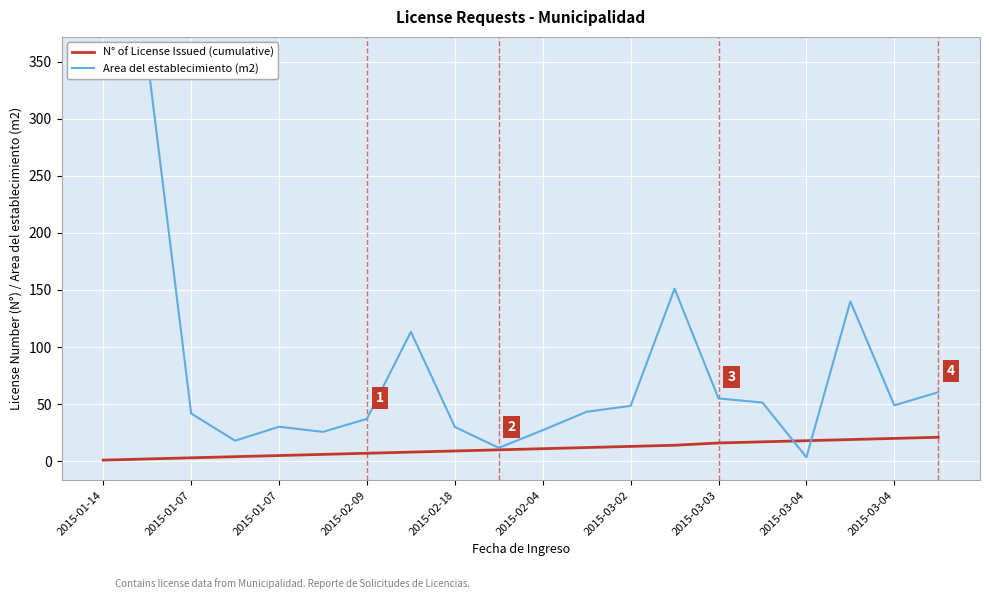

Rank the categories by N° of License Issued (cumulative) value from highest to lowest.

19, 18, 17, 16, 15, 14, 13, 12, 11, 10, 2015-03-04, 2015-03-04, 2015-03-03, 2015-03-02, 2015-02-04, 2015-02-18, 2015-02-09, 2015-01-07, 2015-01-07, 2015-01-14